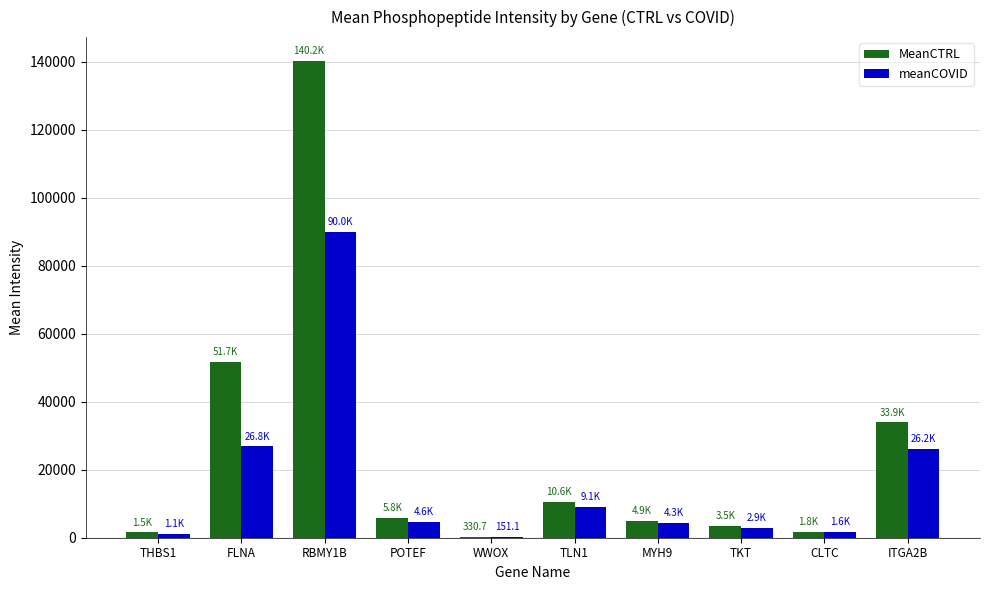

What is the maximum value shown in the chart?

140241.1